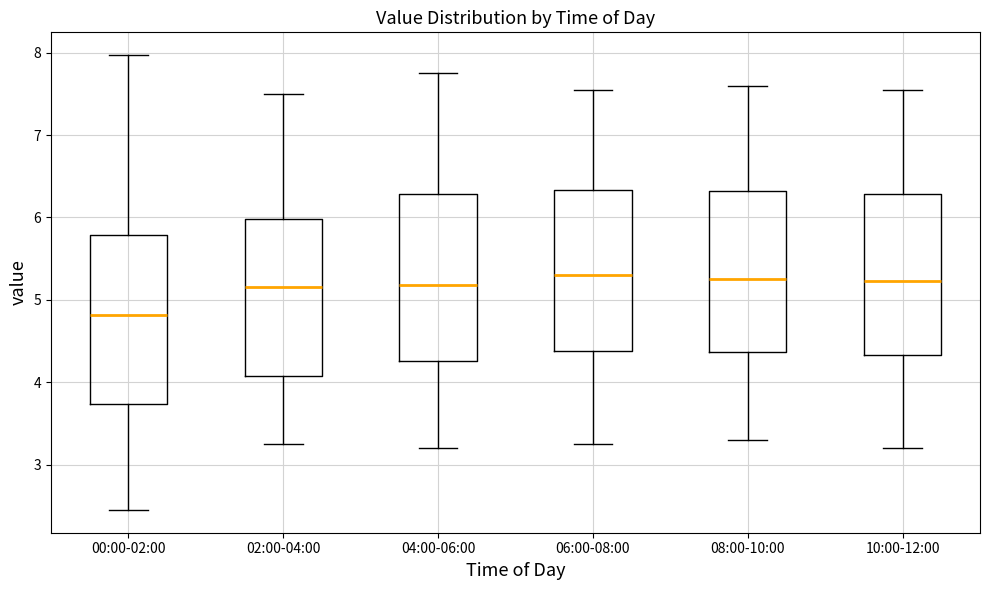

Reading left to right, read every box against the y-axis: the position of its median line, the range the box covers, and the ends of its whiskers. The values are not printed on the chart, so give them approximately, as read against the axis.

00:00-02:00: median 4.8, box 3.7 to 5.8, whiskers 2.5 to 8.0
02:00-04:00: median 5.2, box 4.1 to 6.0, whiskers 3.3 to 7.5
04:00-06:00: median 5.2, box 4.3 to 6.3, whiskers 3.2 to 7.8
06:00-08:00: median 5.3, box 4.4 to 6.3, whiskers 3.3 to 7.6
08:00-10:00: median 5.3, box 4.4 to 6.3, whiskers 3.3 to 7.6
10:00-12:00: median 5.2, box 4.3 to 6.3, whiskers 3.2 to 7.6